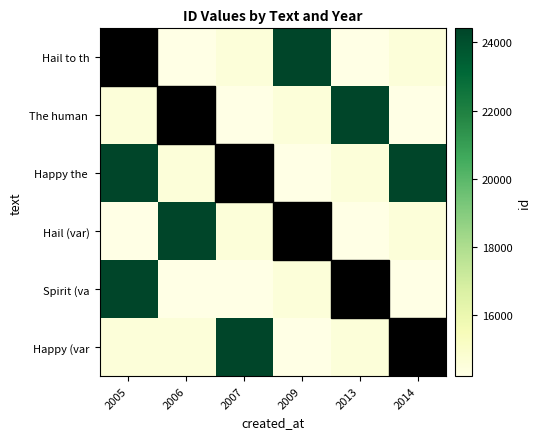

What is the spread (max minus min) of values at 2009?

10197